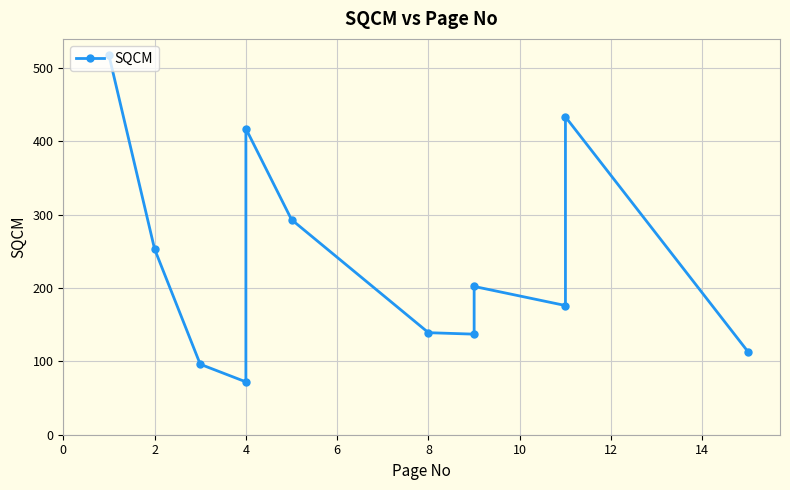

What is the sum of all values?

2848